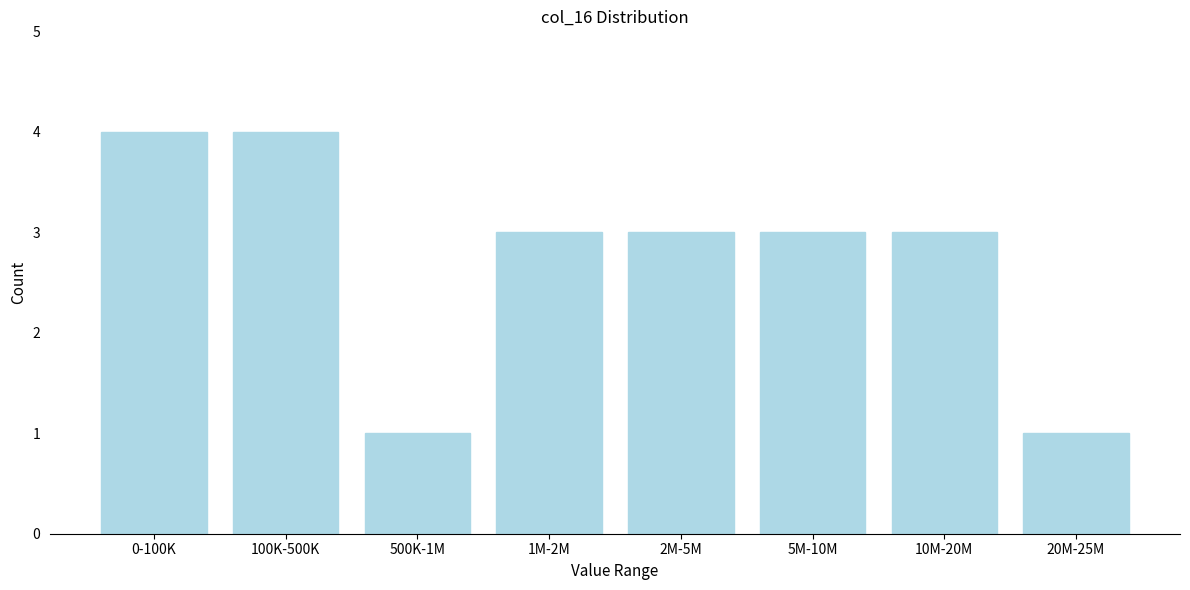

Reading left to right, list all the values displayed in this chart.

0-100K=4	100K-500K=4	500K-1M=1	1M-2M=3	2M-5M=3	5M-10M=3	10M-20M=3	20M-25M=1